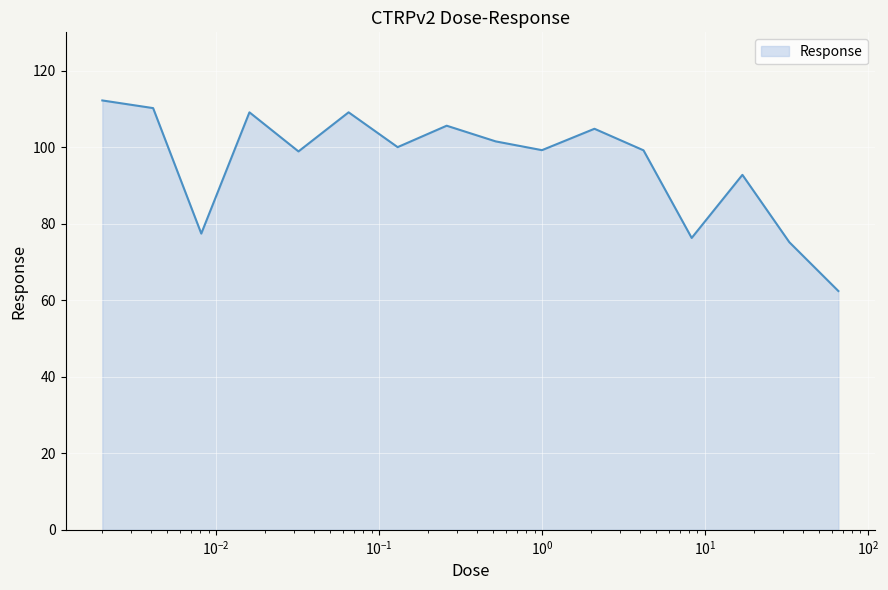

What is the difference between the maximum and minimum values?

49.8